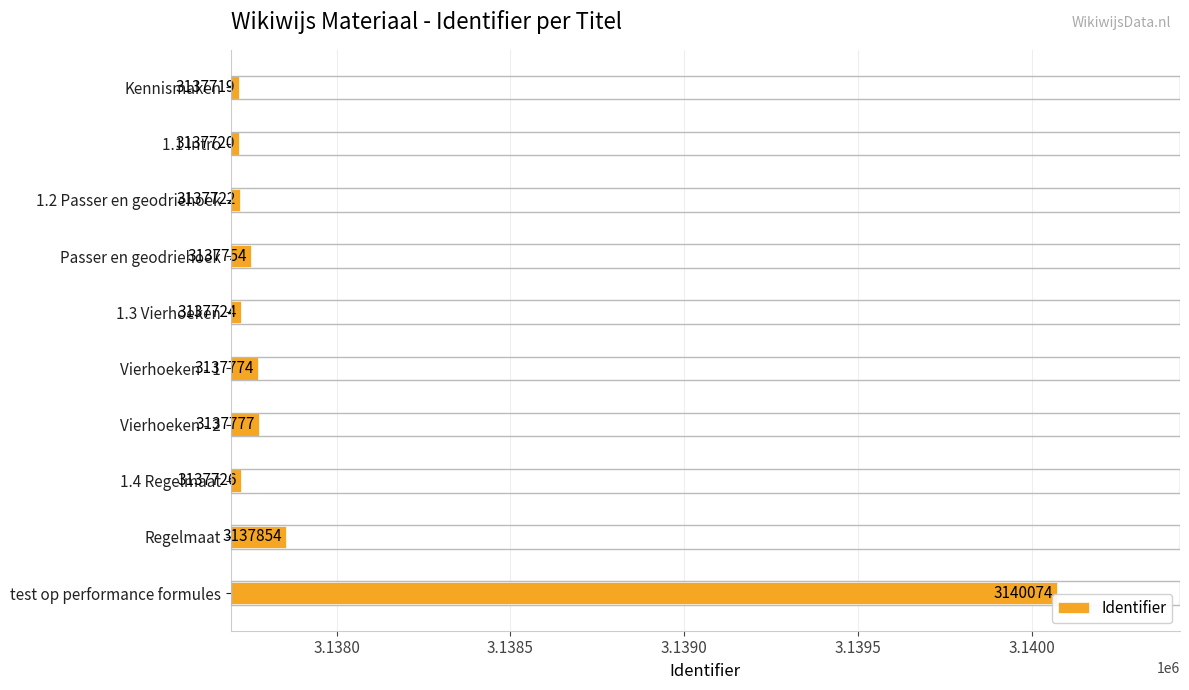

Reading top to bottom, what are all the values shown in this chart?

3137719	3137720	3137722	3137754	3137724	3137774	3137777	3137726	3137854	3140074